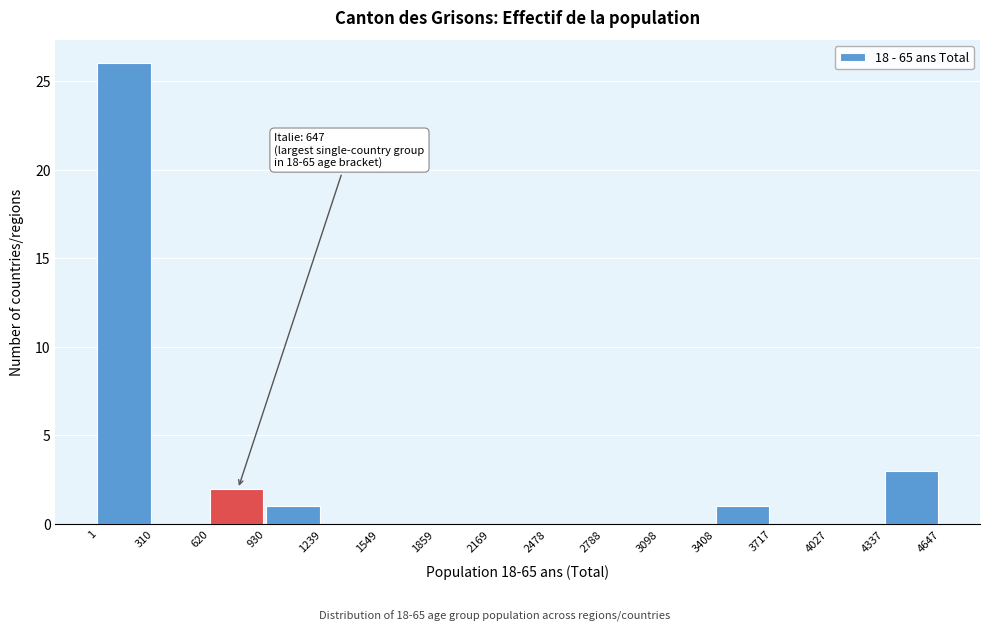

Which range on the x-axis has the tallest bar?

1 to 310